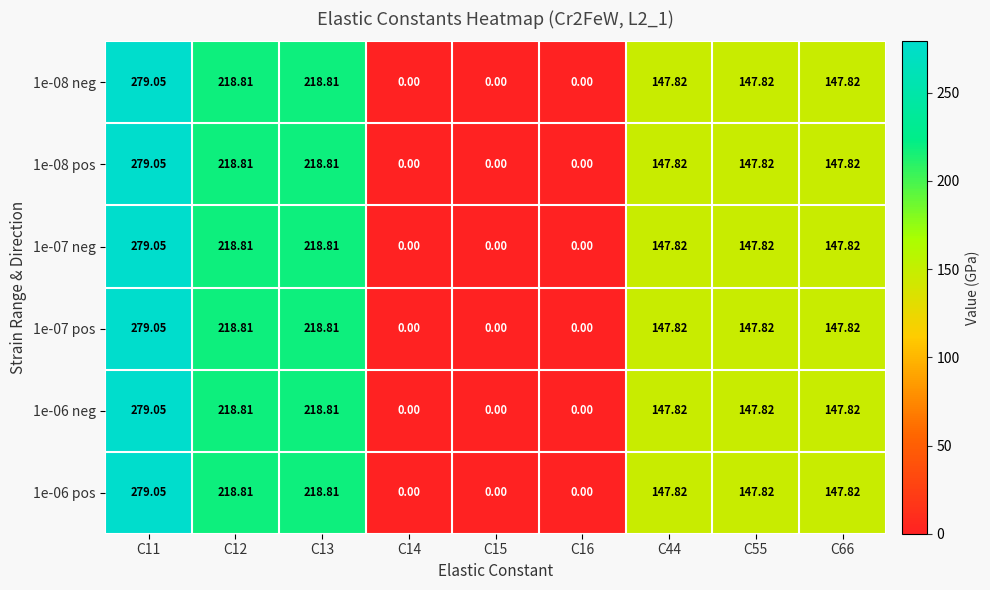

Is the value of 1e-08 neg at C13 greater than the value of 1e-06 pos at C15?

Yes